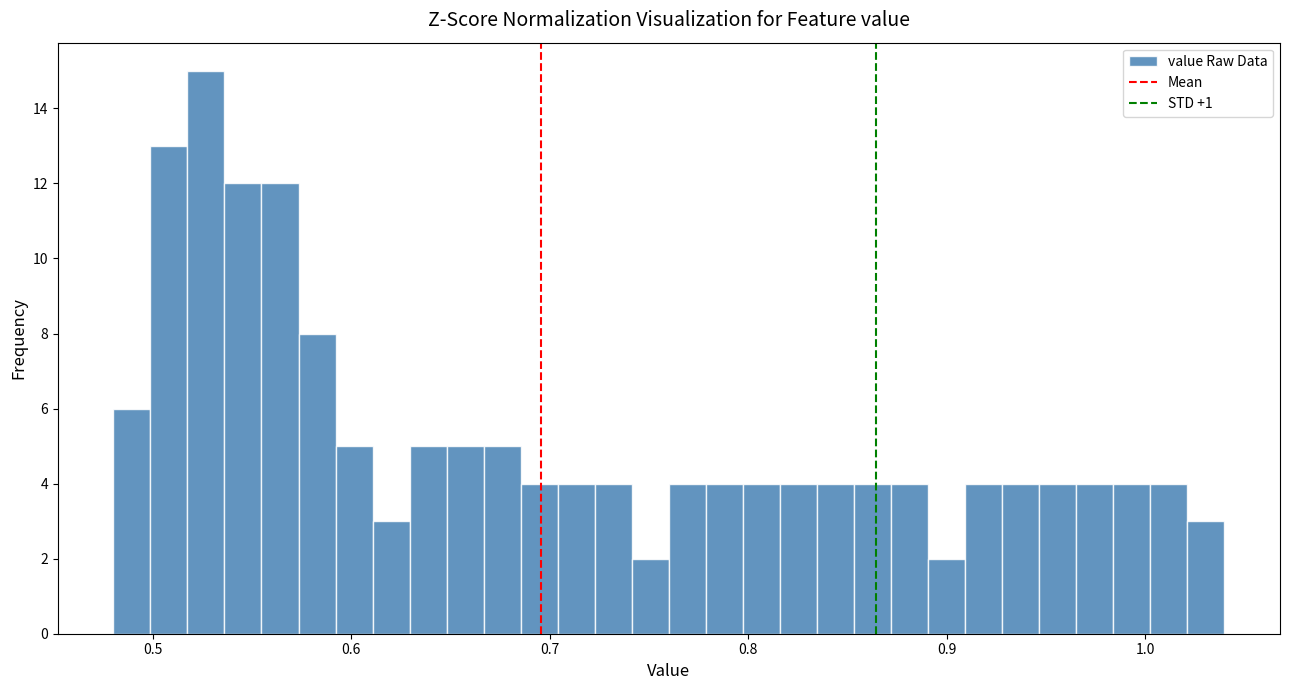

Read against the x-axis, roughly where is the centre of the tallest bar?

0.53